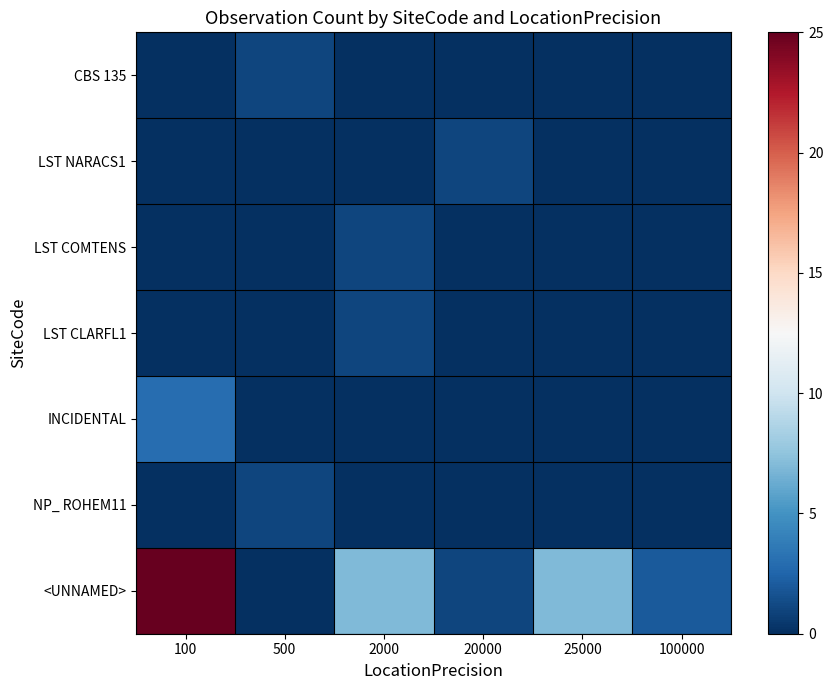

At which category does the chart reach its minimum across all series?

100